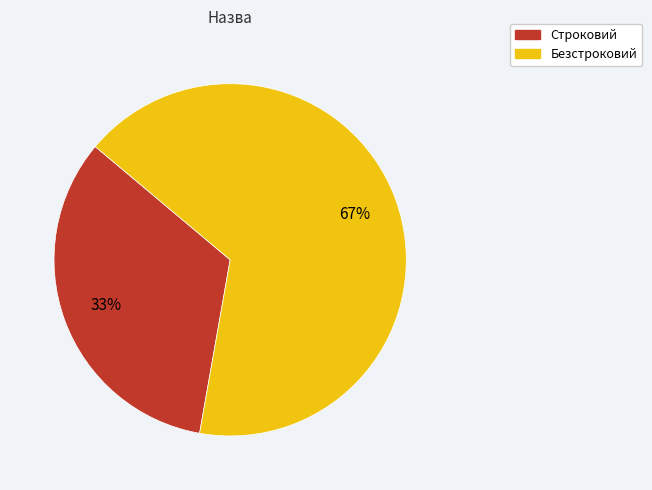

Rank the categories by value from highest to lowest.

Безстроковий, Строковий